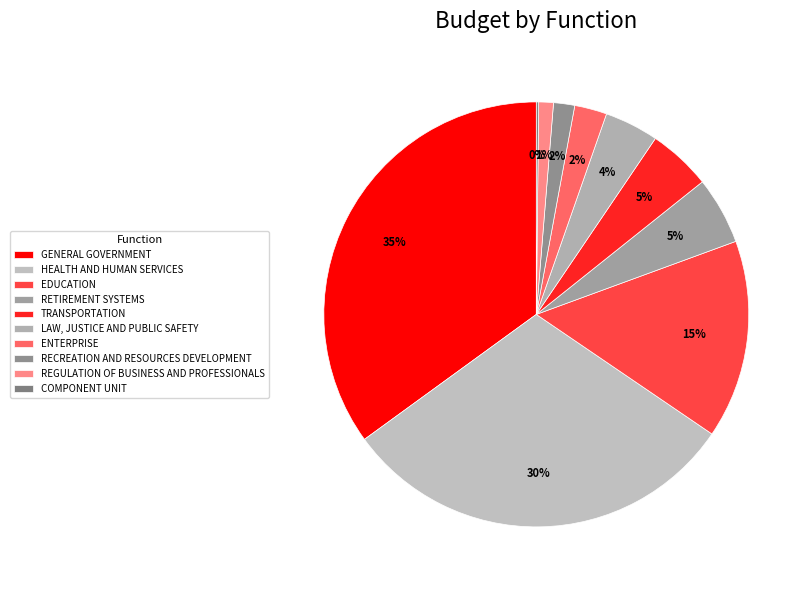

Is it true that RECREATION AND RESOURCES DEVELOPMENT is 2% of the pie?

True